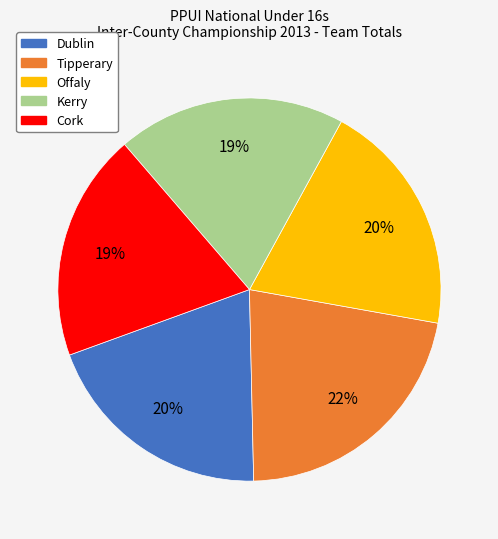

True or false: Tipperary accounts for 22% of the total.

True